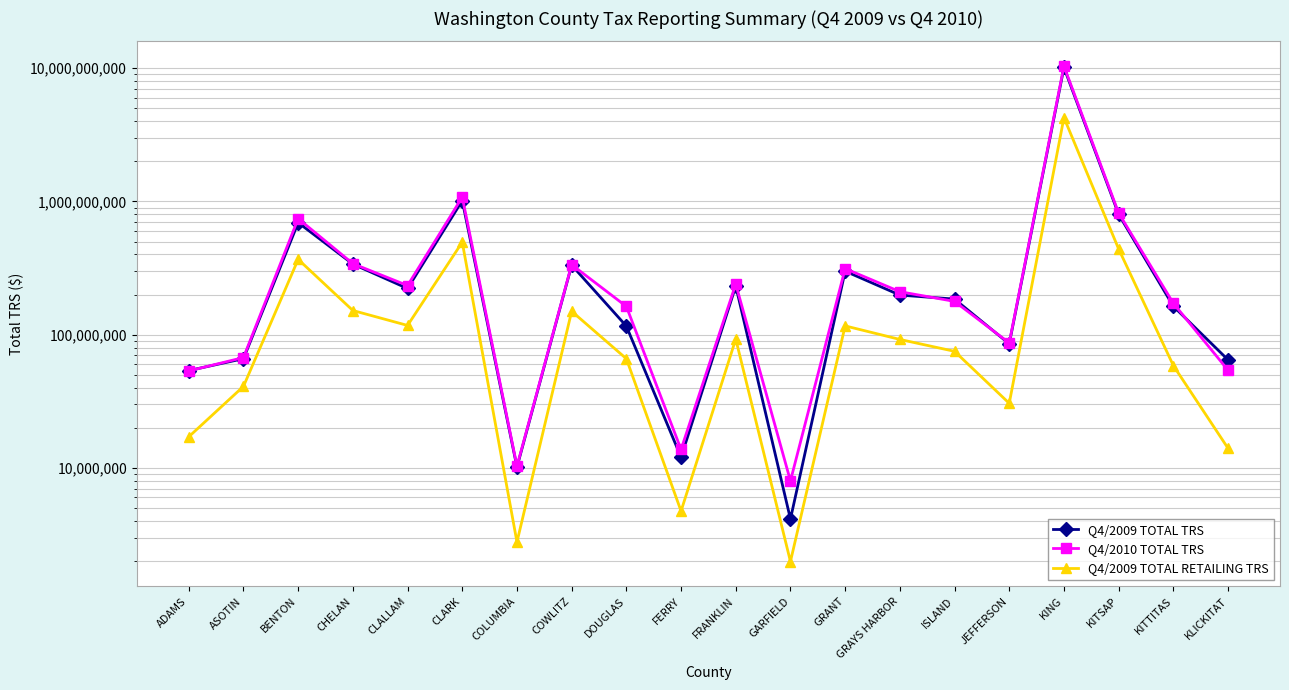

What is the lowest value of the Q4/2009 TOTAL RETAILING TRS series?

1981534